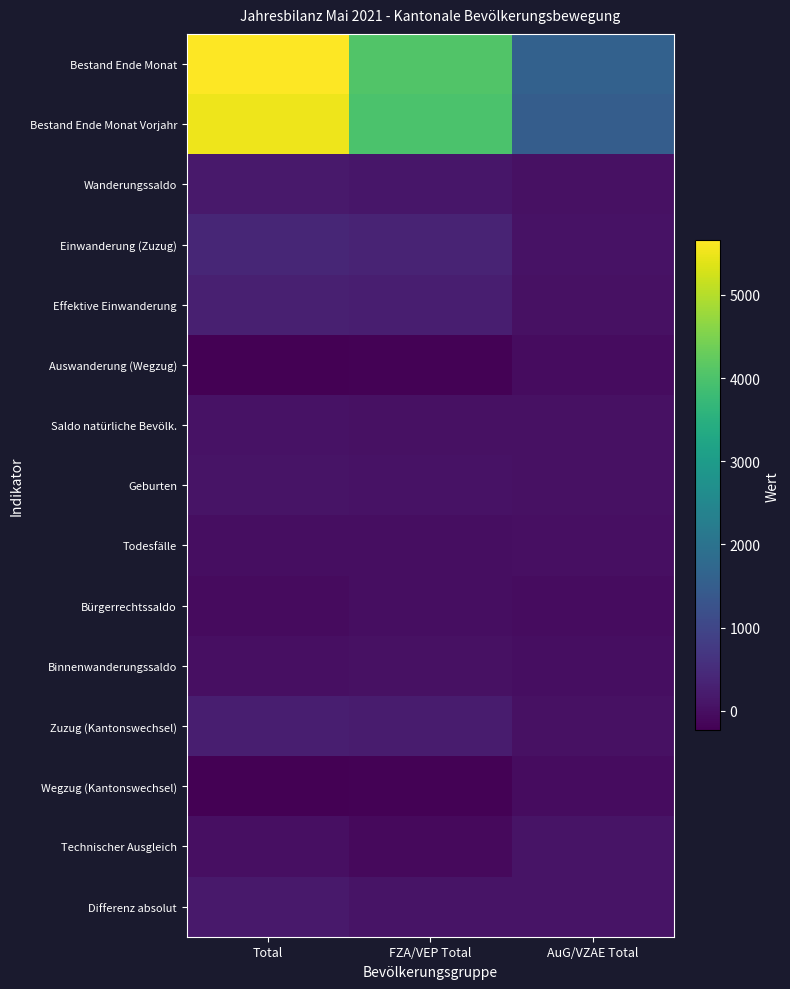

Count the number of categories in the chart.

3